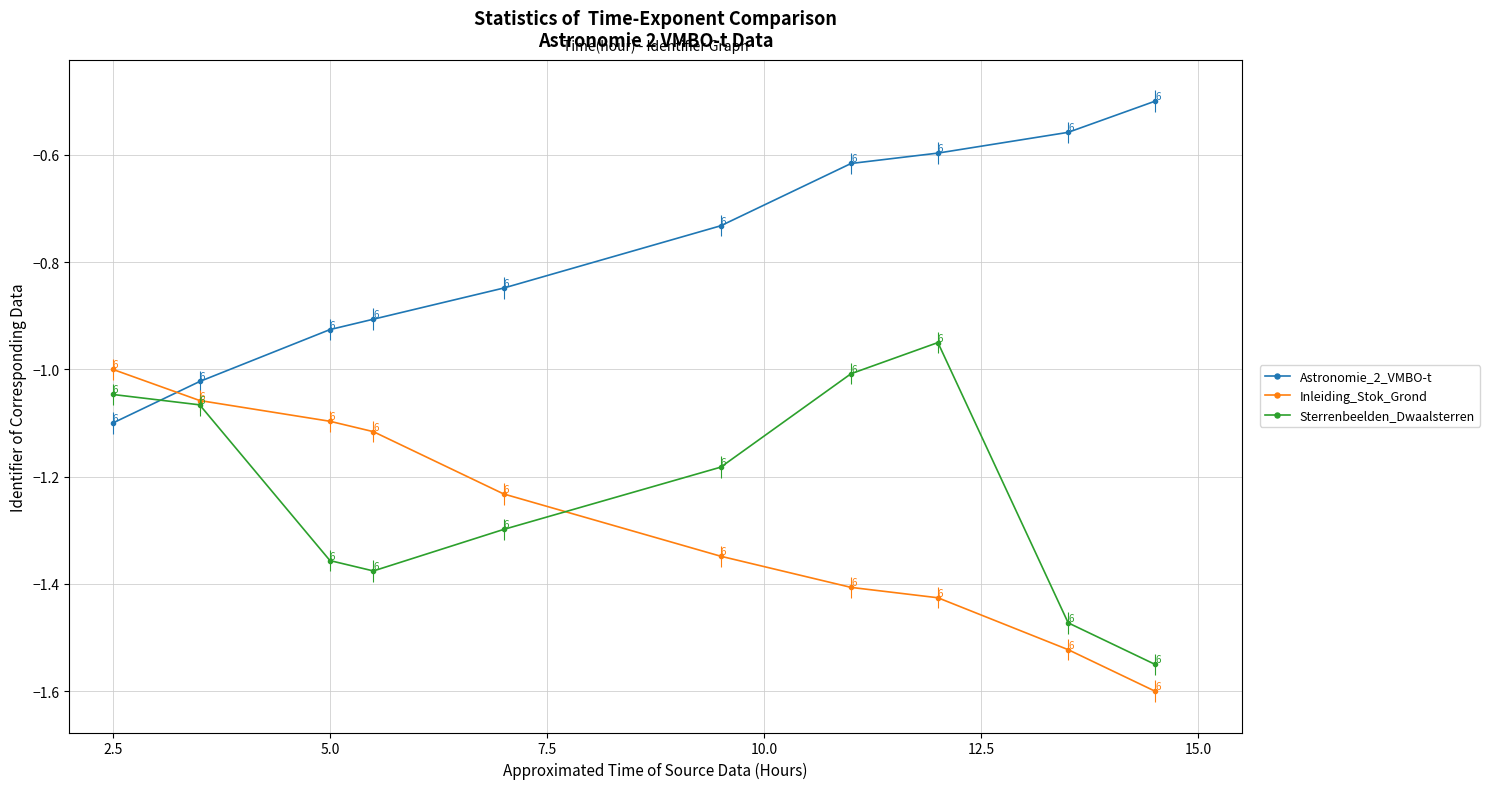

What are all the series names shown in the legend?

Astronomie_2_VMBO-t, Inleiding_Stok_Grond, Sterrenbeelden_Dwaalsterren